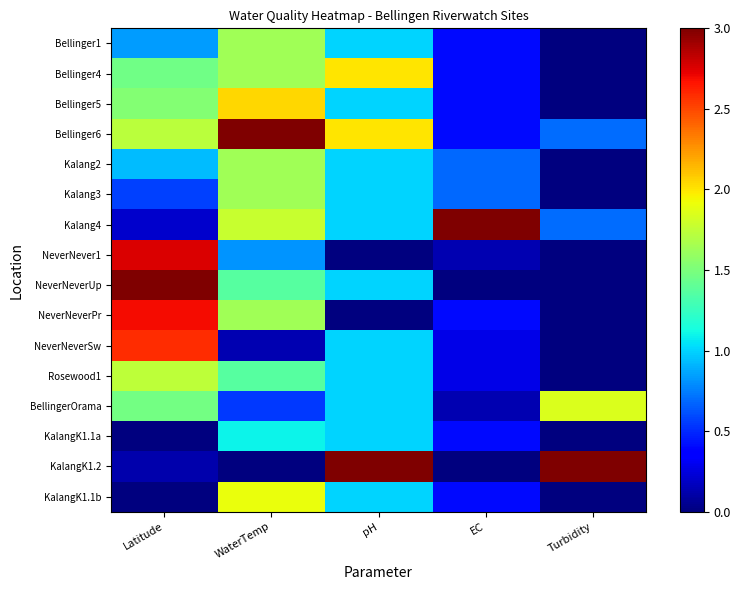

At which category is the sum across all series the highest?

WaterTemp